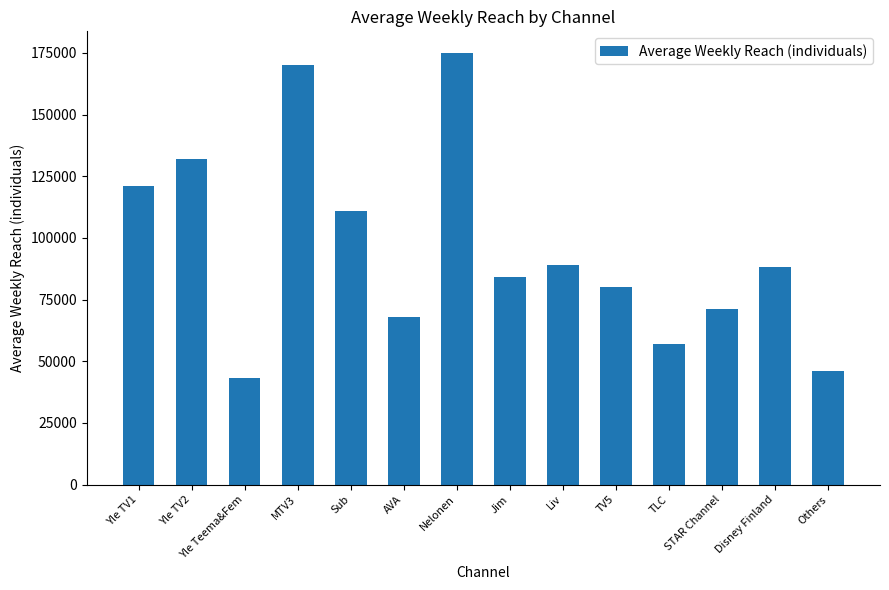

What is the approximate value at MTV3, to the nearest 50?

170000